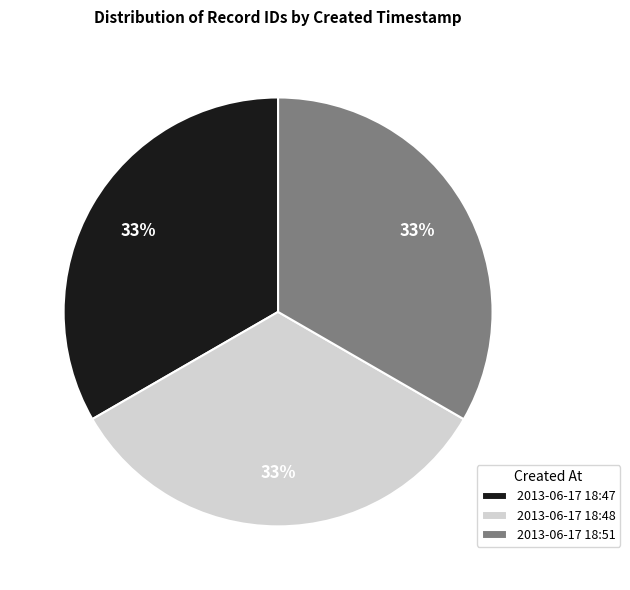

Count the number of slices in the pie.

3